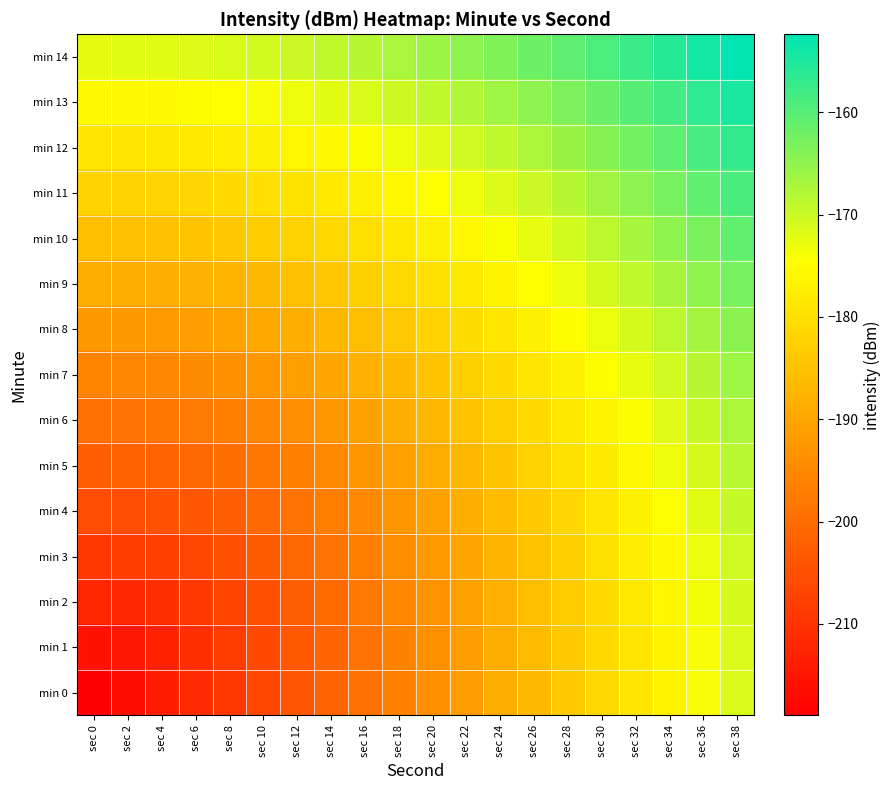

Reading right to left, extract all data points from this chart.

min 0: sec 38=-171.5	sec 36=-174.0	sec 34=-176.5	sec 32=-179.0	sec 30=-181.5	sec 28=-184.0	sec 26=-186.5	sec 24=-189.0	sec 22=-191.5	sec 20=-194.0	sec 18=-196.5	sec 16=-199.0	sec 14=-201.5	sec 12=-204.0	sec 10=-206.5	sec 8=-209.0	sec 6=-211.5	sec 4=-214.0	sec 2=-216.5	sec 0=-219.0
min 1: sec 38=-171.3	sec 36=-173.8	sec 34=-176.3	sec 32=-178.8	sec 30=-181.3	sec 28=-183.8	sec 26=-186.3	sec 24=-188.8	sec 22=-191.3	sec 20=-193.7	sec 18=-196.2	sec 16=-198.7	sec 14=-201.1	sec 12=-203.6	sec 10=-206.0	sec 8=-208.4	sec 6=-210.7	sec 4=-212.9	sec 2=-214.8	sec 0=-215.6
min 2: sec 38=-171.0	sec 36=-173.5	sec 34=-175.9	sec 32=-178.4	sec 30=-180.9	sec 28=-183.3	sec 26=-185.8	sec 24=-188.2	sec 22=-190.7	sec 20=-193.1	sec 18=-195.5	sec 16=-197.9	sec 14=-200.2	sec 12=-202.5	sec 10=-204.8	sec 8=-206.9	sec 6=-208.9	sec 4=-210.6	sec 2=-211.8	sec 0=-212.3
min 3: sec 38=-170.4	sec 36=-172.9	sec 34=-175.3	sec 32=-177.7	sec 30=-180.1	sec 28=-182.6	sec 26=-185.0	sec 24=-187.3	sec 22=-189.7	sec 20=-192.0	sec 18=-194.3	sec 16=-196.6	sec 14=-198.8	sec 12=-200.9	sec 10=-202.9	sec 8=-204.8	sec 6=-206.5	sec 4=-207.8	sec 2=-208.6	sec 0=-209.0
min 4: sec 38=-169.6	sec 36=-172.0	sec 34=-174.4	sec 32=-176.8	sec 30=-179.2	sec 28=-181.5	sec 26=-183.8	sec 24=-186.1	sec 22=-188.4	sec 20=-190.6	sec 18=-192.8	sec 16=-194.9	sec 14=-197.0	sec 12=-198.9	sec 10=-200.7	sec 8=-202.3	sec 6=-203.7	sec 4=-204.7	sec 2=-205.4	sec 0=-205.6
min 5: sec 38=-168.6	sec 36=-171.0	sec 34=-173.3	sec 32=-175.6	sec 30=-177.9	sec 28=-180.2	sec 26=-182.4	sec 24=-184.6	sec 22=-186.8	sec 20=-188.9	sec 18=-191.0	sec 16=-192.9	sec 14=-194.8	sec 12=-196.5	sec 10=-198.1	sec 8=-199.5	sec 6=-200.7	sec 4=-201.6	sec 2=-202.1	sec 0=-202.3
min 6: sec 38=-167.4	sec 36=-169.7	sec 34=-172.0	sec 32=-174.2	sec 30=-176.5	sec 28=-178.6	sec 26=-180.8	sec 24=-182.9	sec 22=-185.0	sec 20=-186.9	sec 18=-188.8	sec 16=-190.7	sec 14=-192.4	sec 12=-194.0	sec 10=-195.4	sec 8=-196.6	sec 6=-197.6	sec 4=-198.3	sec 2=-198.8	sec 0=-199.0
min 7: sec 38=-166.0	sec 36=-168.3	sec 34=-170.5	sec 32=-172.6	sec 30=-174.8	sec 28=-176.9	sec 26=-178.9	sec 24=-180.9	sec 22=-182.9	sec 20=-184.8	sec 18=-186.5	sec 16=-188.2	sec 14=-189.8	sec 12=-191.2	sec 10=-192.5	sec 8=-193.6	sec 6=-194.4	sec 4=-195.1	sec 2=-195.5	sec 0=-195.6
min 8: sec 38=-164.5	sec 36=-166.6	sec 34=-168.8	sec 32=-170.9	sec 30=-172.9	sec 28=-175.0	sec 26=-176.9	sec 24=-178.8	sec 22=-180.6	sec 20=-182.4	sec 18=-184.1	sec 16=-185.6	sec 14=-187.1	sec 12=-188.4	sec 10=-189.5	sec 8=-190.5	sec 6=-191.3	sec 4=-191.8	sec 2=-192.2	sec 0=-192.3
min 9: sec 38=-162.8	sec 36=-164.9	sec 34=-166.9	sec 32=-169.0	sec 30=-170.9	sec 28=-172.9	sec 26=-174.7	sec 24=-176.5	sec 22=-178.3	sec 20=-179.9	sec 18=-181.5	sec 16=-182.9	sec 14=-184.2	sec 12=-185.4	sec 10=-186.5	sec 8=-187.3	sec 6=-188.0	sec 4=-188.5	sec 2=-188.8	sec 0=-189.0
min 10: sec 38=-160.9	sec 36=-163.0	sec 34=-164.9	sec 32=-166.9	sec 30=-168.8	sec 28=-170.6	sec 26=-172.4	sec 24=-174.1	sec 22=-175.7	sec 20=-177.3	sec 18=-178.7	sec 16=-180.1	sec 14=-181.3	sec 12=-182.4	sec 10=-183.4	sec 8=-184.2	sec 6=-184.8	sec 4=-185.2	sec 2=-185.5	sec 0=-185.6
min 11: sec 38=-158.9	sec 36=-160.9	sec 34=-162.8	sec 32=-164.7	sec 30=-166.5	sec 28=-168.3	sec 26=-170.0	sec 24=-171.6	sec 22=-173.1	sec 20=-174.6	sec 18=-175.9	sec 16=-177.2	sec 14=-178.3	sec 12=-179.3	sec 10=-180.2	sec 8=-180.9	sec 6=-181.5	sec 4=-181.9	sec 2=-182.2	sec 0=-182.3
min 12: sec 38=-156.9	sec 36=-158.7	sec 34=-160.6	sec 32=-162.4	sec 30=-164.1	sec 28=-165.8	sec 26=-167.4	sec 24=-169.0	sec 22=-170.4	sec 20=-171.8	sec 18=-173.1	sec 16=-174.2	sec 14=-175.3	sec 12=-176.2	sec 10=-177.0	sec 8=-177.7	sec 6=-178.3	sec 4=-178.6	sec 2=-178.9	sec 0=-179.0
min 13: sec 38=-154.7	sec 36=-156.5	sec 34=-158.3	sec 32=-160.0	sec 30=-161.6	sec 28=-163.3	sec 26=-164.8	sec 24=-166.2	sec 22=-167.6	sec 20=-168.9	sec 18=-170.1	sec 16=-171.2	sec 14=-172.2	sec 12=-173.1	sec 10=-173.9	sec 8=-174.5	sec 6=-175.0	sec 4=-175.3	sec 2=-175.5	sec 0=-175.6
min 14: sec 38=-152.4	sec 36=-154.1	sec 34=-155.8	sec 32=-157.5	sec 30=-159.1	sec 28=-160.6	sec 26=-162.1	sec 24=-163.5	sec 22=-164.8	sec 20=-166.0	sec 18=-167.1	sec 16=-168.2	sec 14=-169.1	sec 12=-169.9	sec 10=-170.6	sec 8=-171.2	sec 6=-171.7	sec 4=-172.0	sec 2=-172.2	sec 0=-172.3